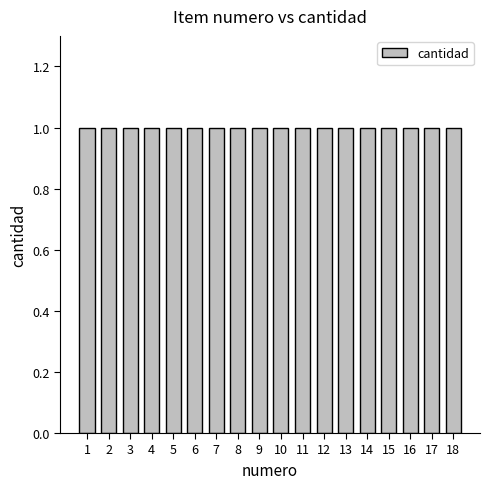

Which has a higher value, 13 or 10?

13